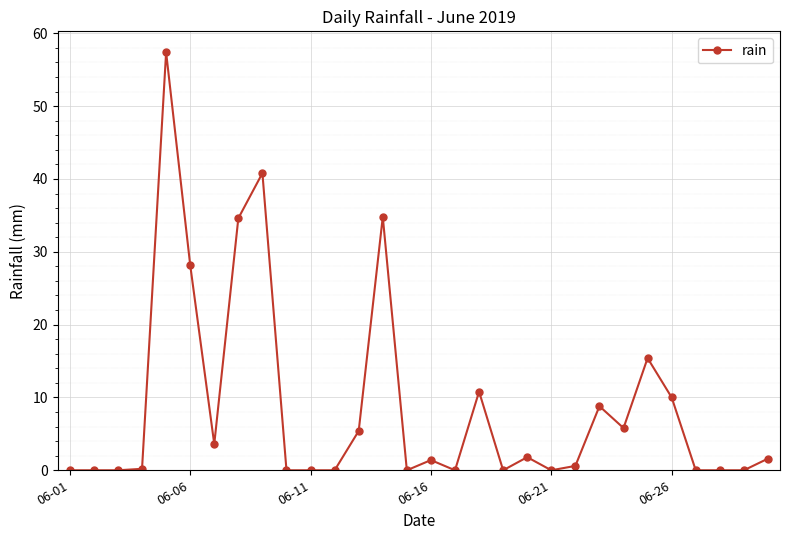

What is the difference between the maximum and minimum values?

57.4